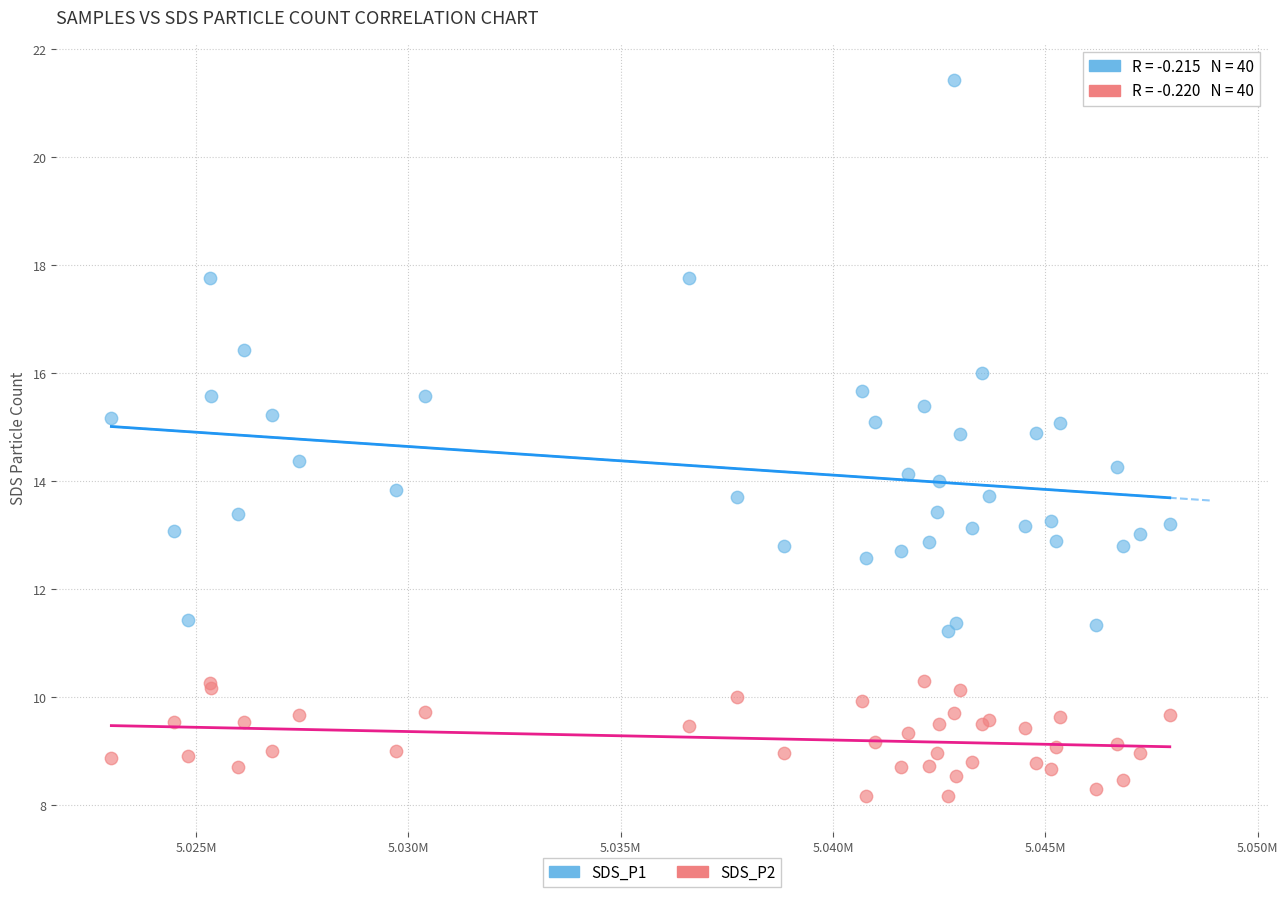

Which series contains the highest Y value?

SDS_P1